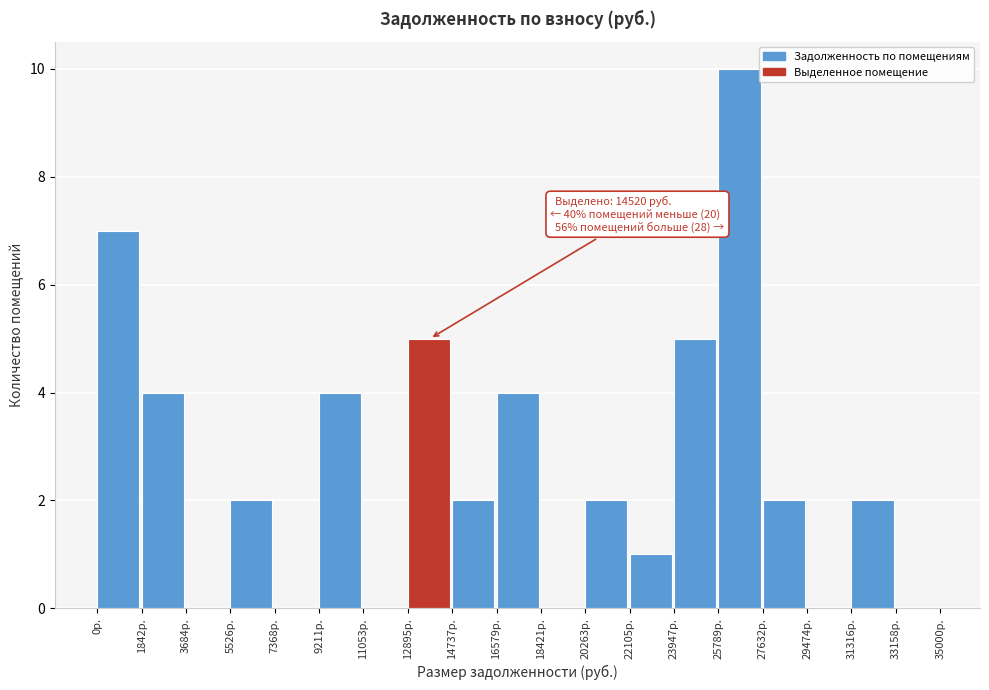

Which range on the x-axis has the tallest bar?

25800 to 27600